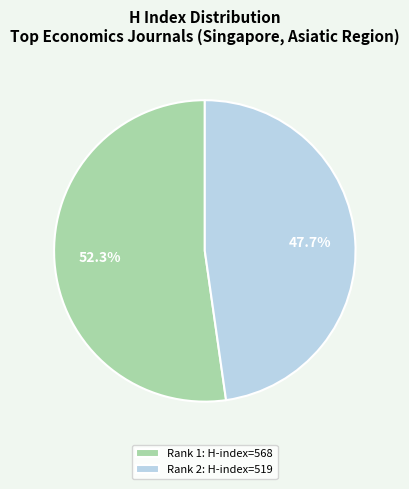

Rank the categories by value from lowest to highest.

Rank 2: H-index=519, Rank 1: H-index=568